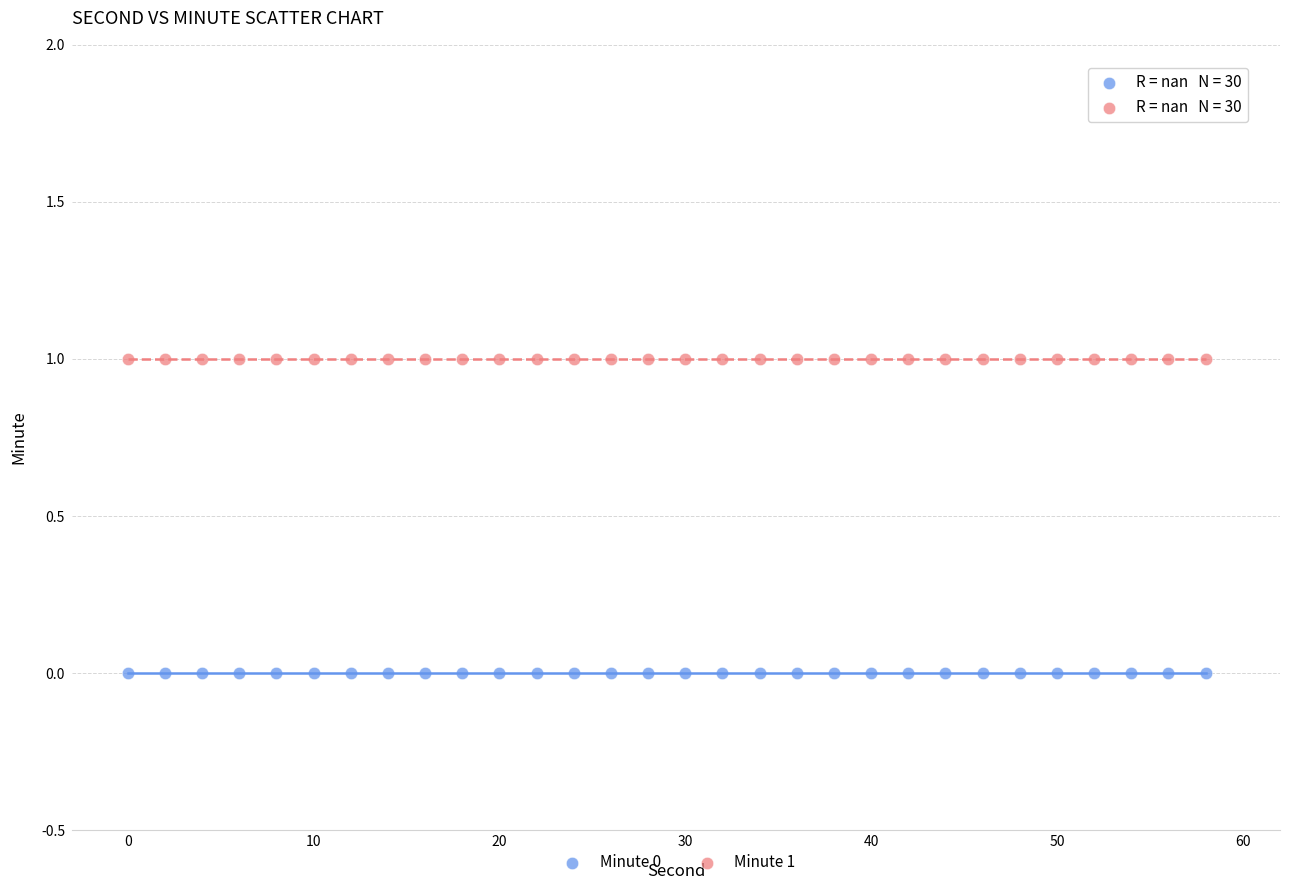

What are all the series names shown in the legend?

Minute 0, Minute 1